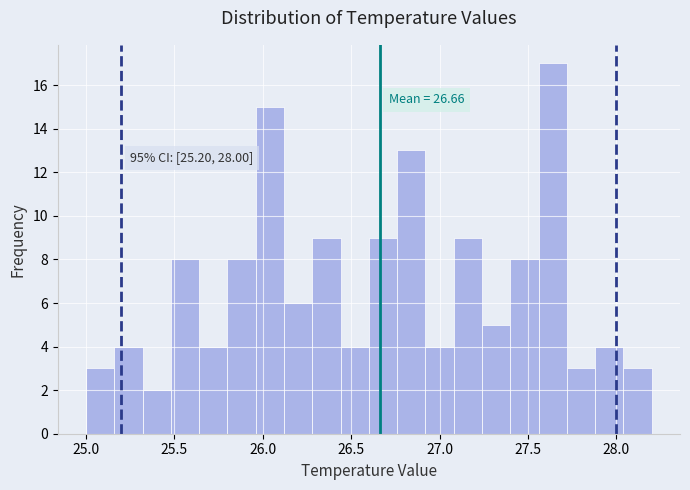

Read against the x-axis, roughly where is the centre of the tallest bar?

27.65